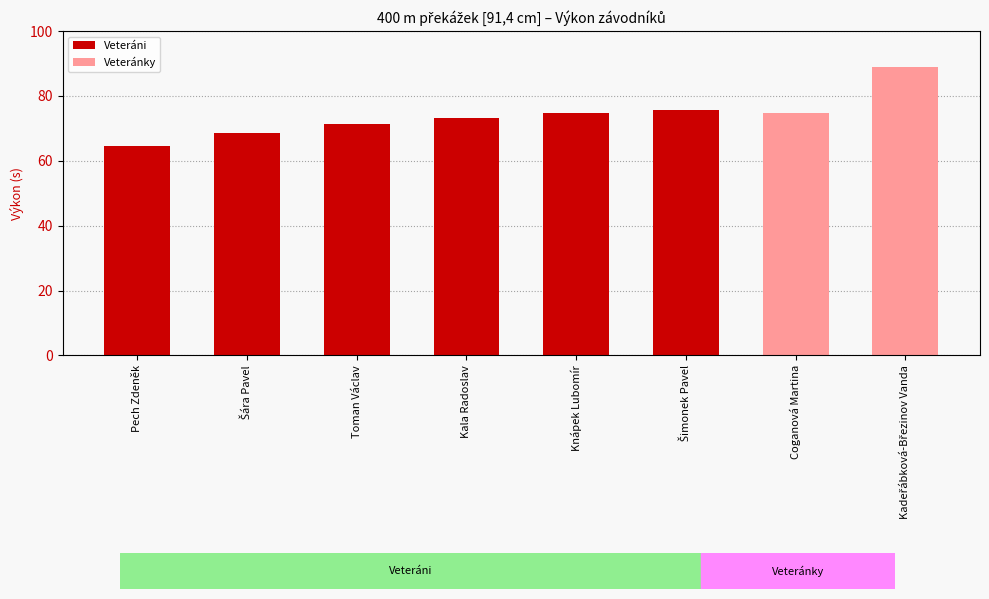

How many bars are there in total?

8